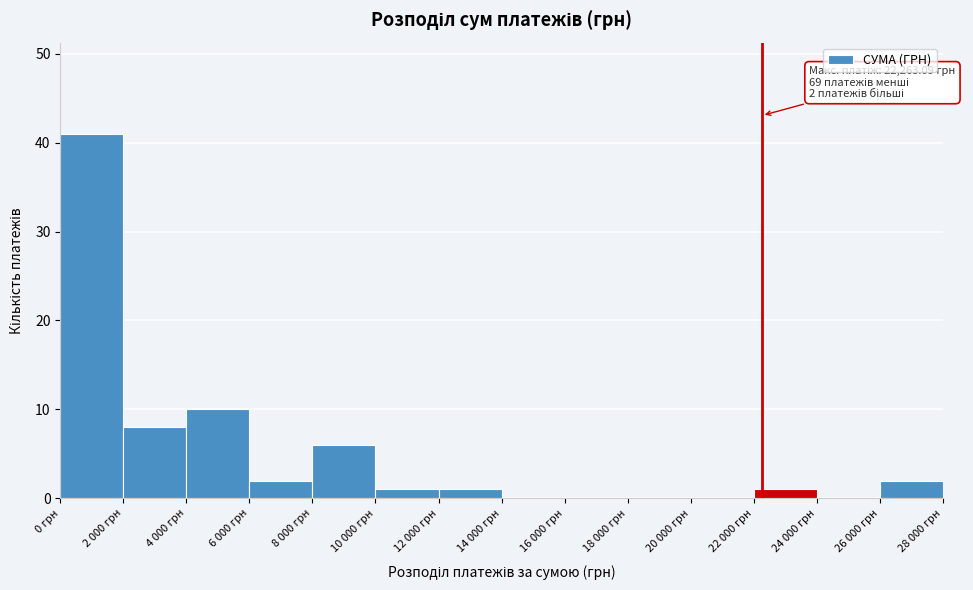

Reading left to right, transcribe all the data shown in this chart.

0 грн=41	2 000 грн=8	4 000 грн=10	6 000 грн=2	8 000 грн=6	10 000 грн=1	12 000 грн=1	14 000 грн=0	16 000 грн=0	18 000 грн=0	20 000 грн=0	22 000 грн=1	24 000 грн=0	26 000 грн=2